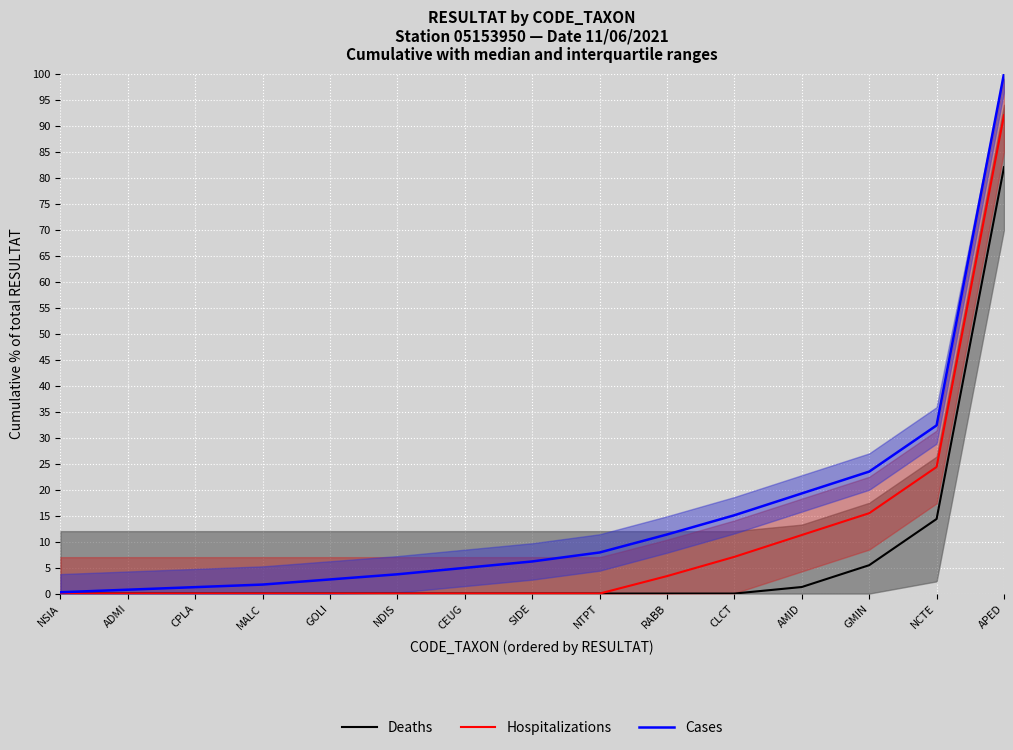

Which category has the highest value across all series?

APED